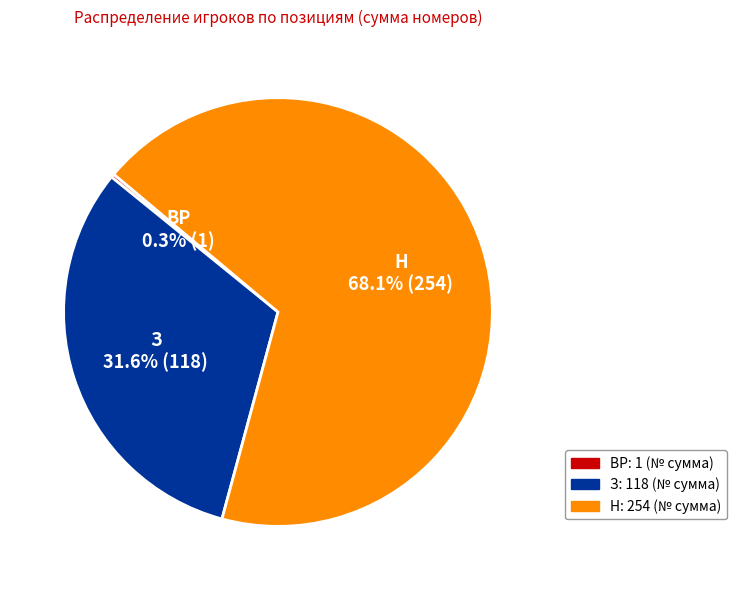

Which category has the biggest portion of the pie?

Н